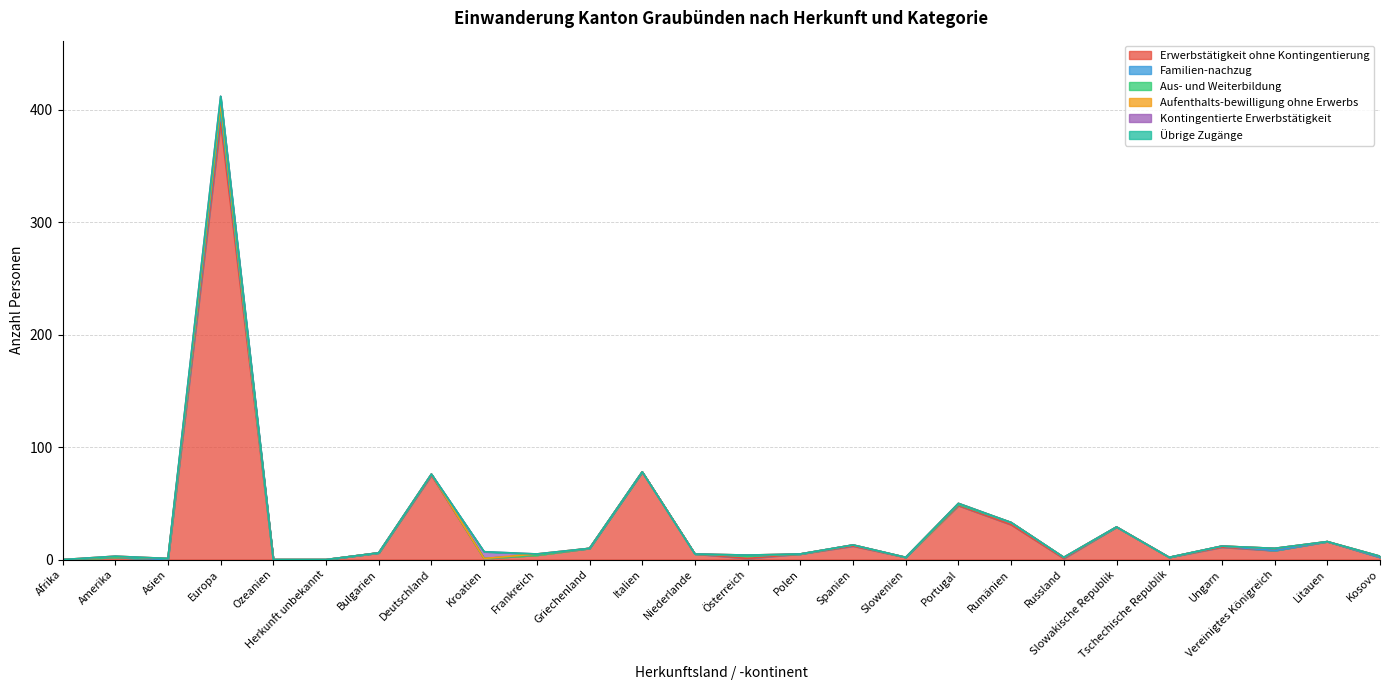

At which category is the sum across all series the highest?

Europa